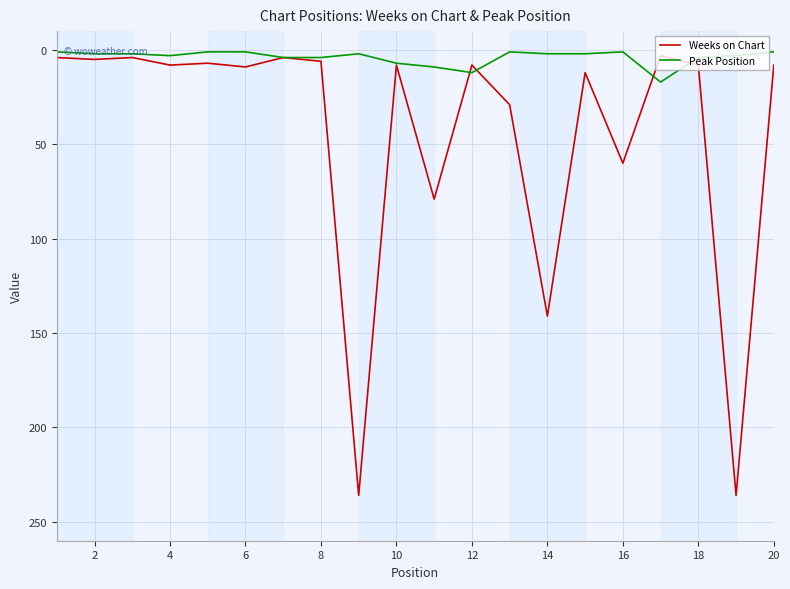

Which series has the largest range (max minus min)?

Weeks on Chart